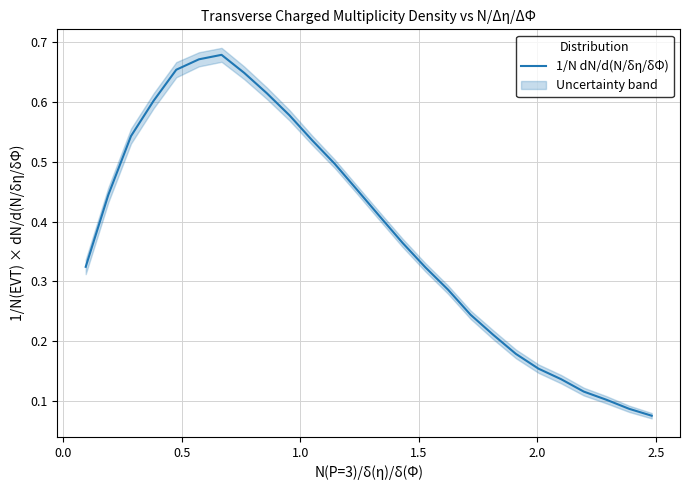

What is the smallest value displayed?

0.1